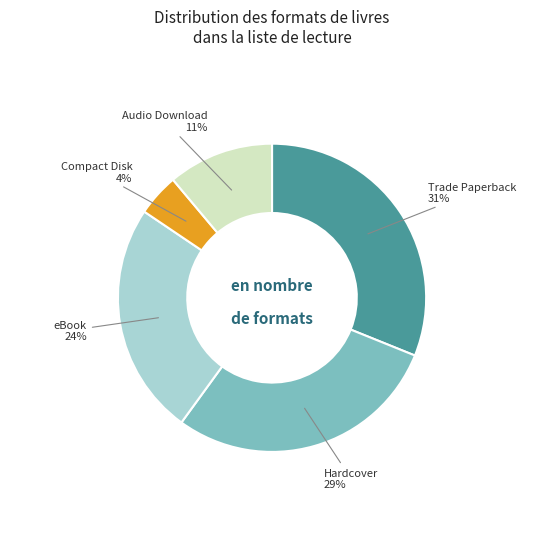

To the nearest percent, what is the difference between the eBook and Audio Download slice percentages?

13%